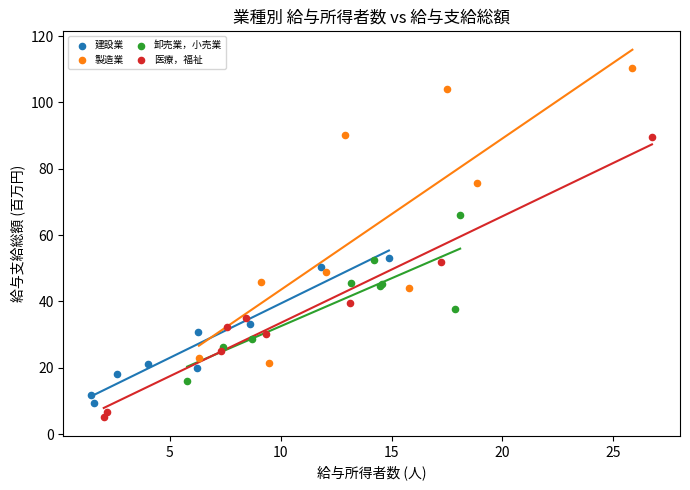

Which series has the largest Y range (max minus min)?

製造業